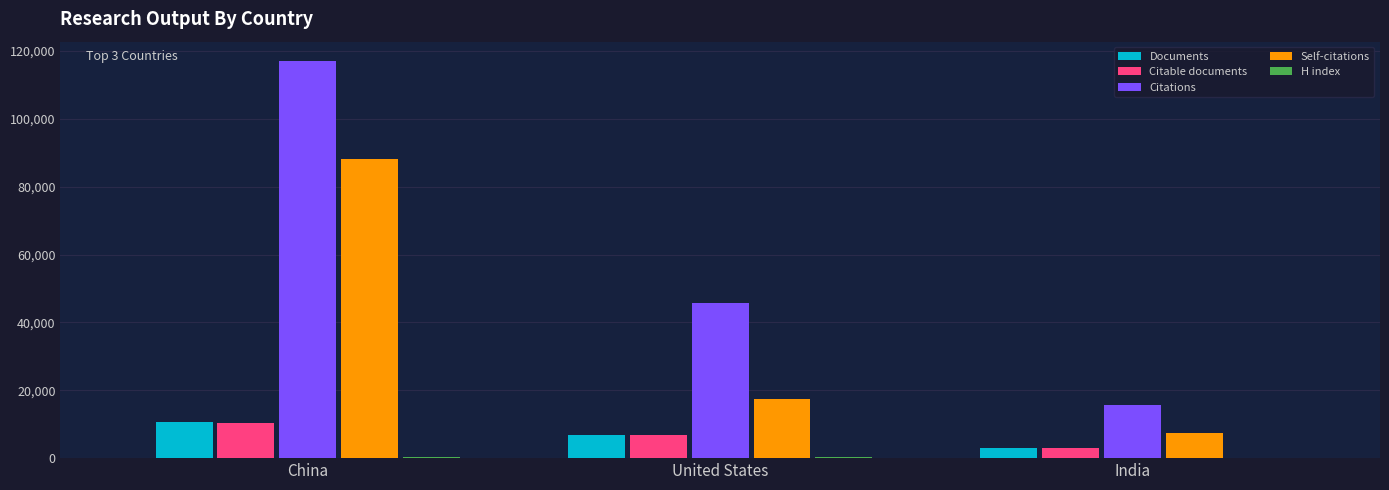

Which category has the highest value in the Citations series?

China